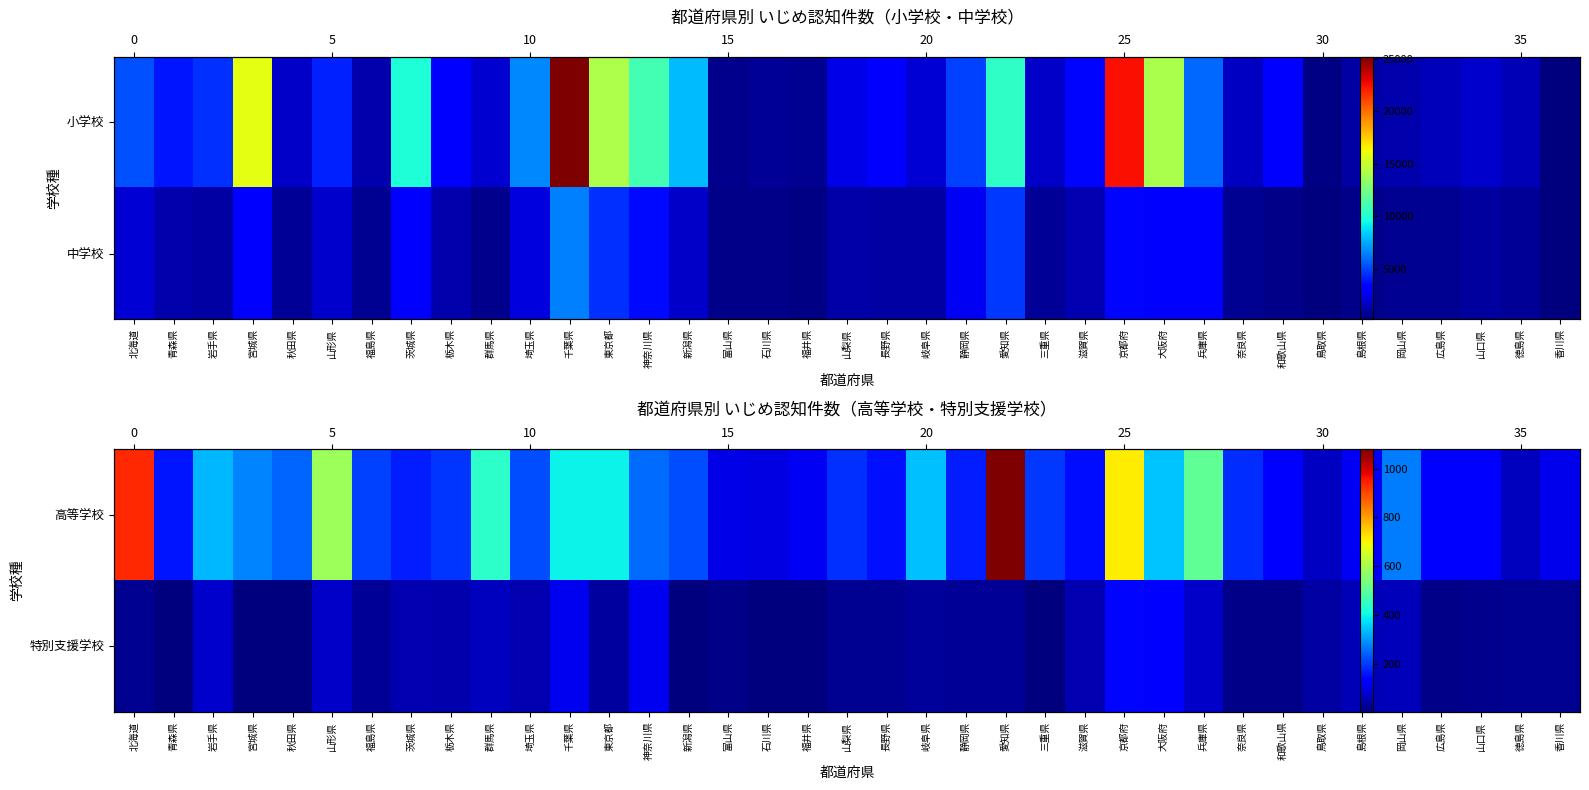

What is the sum of all 高等学校 values?

10440